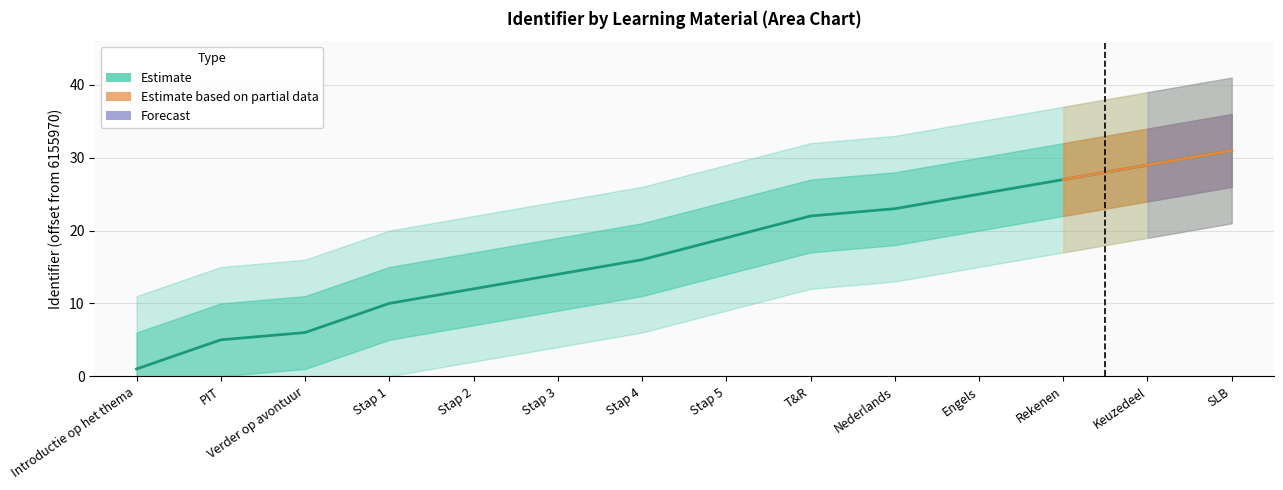

Reading left to right, transcribe all the data shown in this chart.

Introductie op het thema=1	PIT=5	Verder op avontuur=6	Stap 1=10	Stap 2=12	Stap 3=14	Stap 4=16	Stap 5=19	T&R=22	Nederlands=23	Engels=25	Rekenen=27	Keuzedeel=29	SLB=31